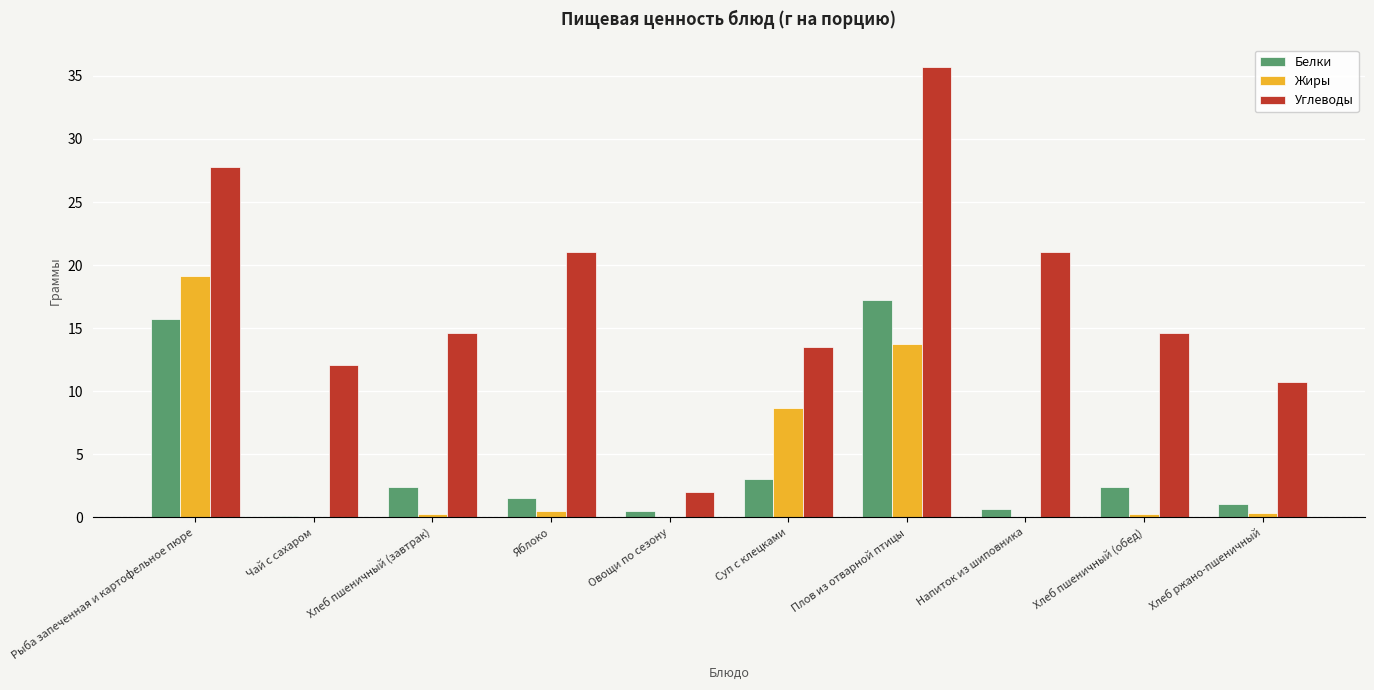

What is the highest value of the Белки series?

17.3